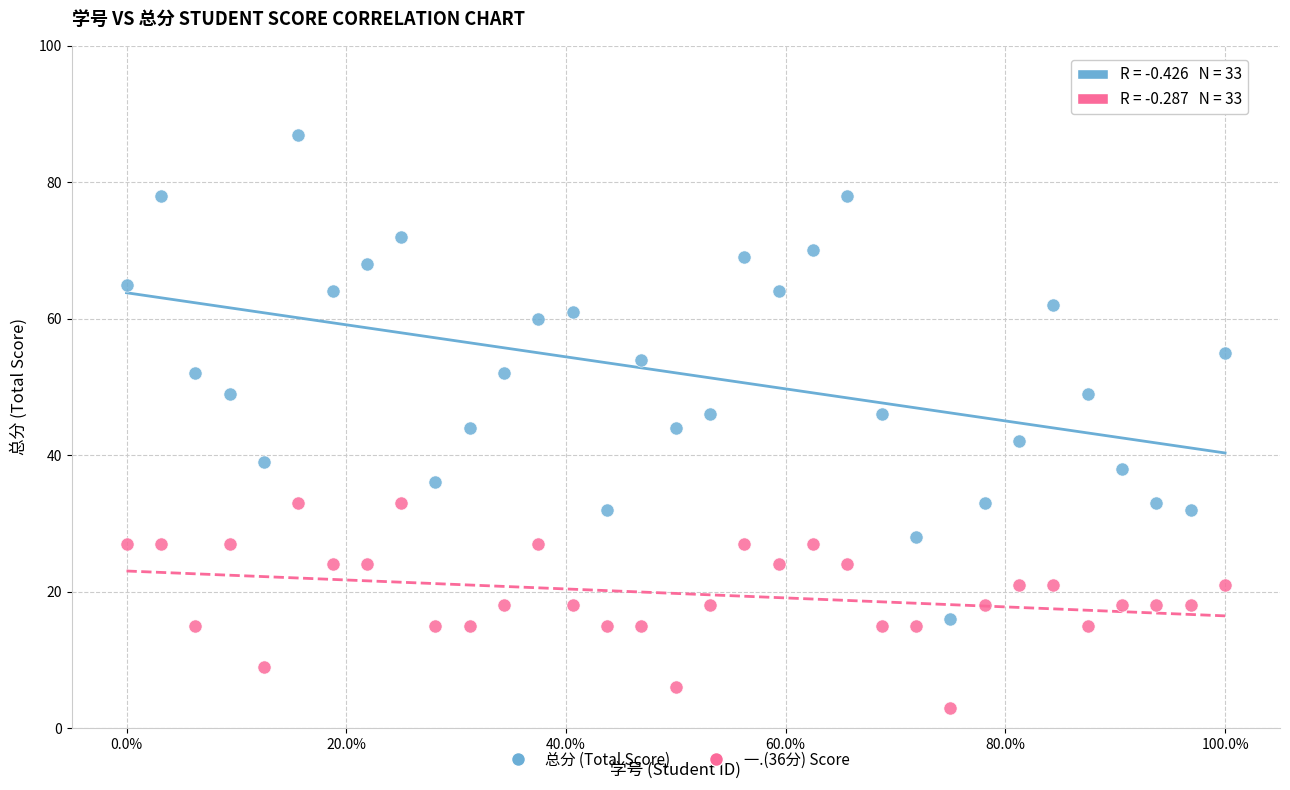

Which series contains the lowest Y value?

一.(36分) Score